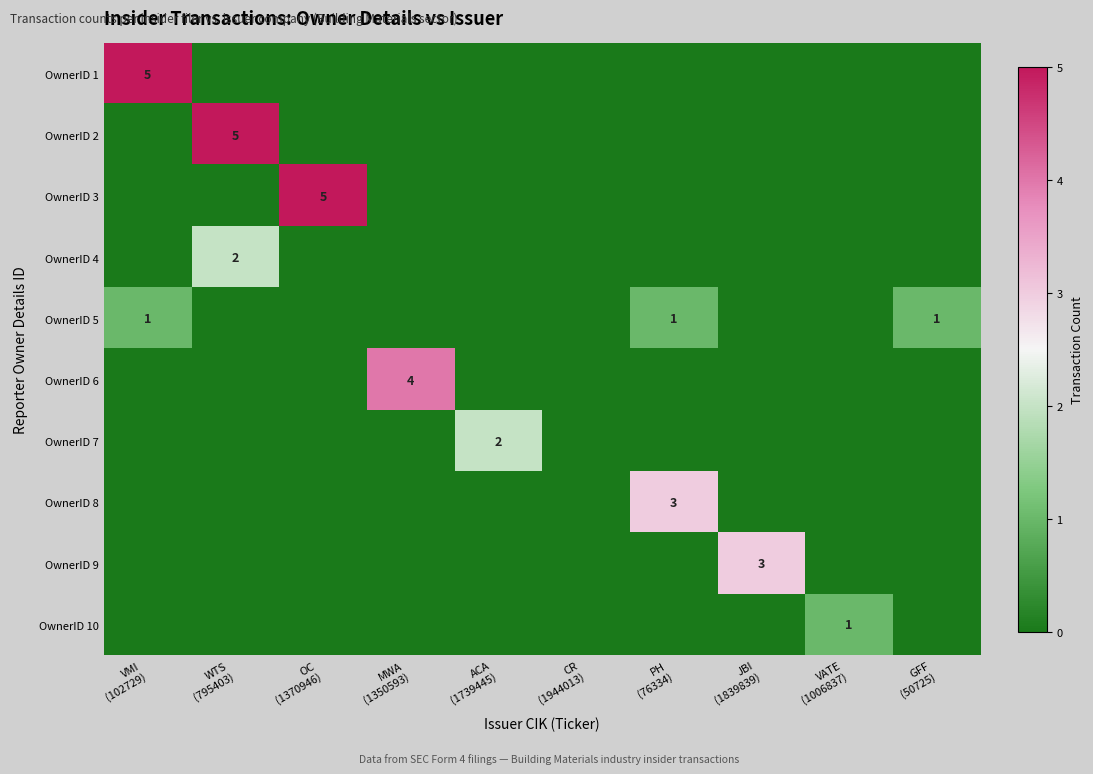

At CR (1944013), list the series in order from largest to smallest.

OwnerID 1, OwnerID 2, OwnerID 3, OwnerID 4, OwnerID 5, OwnerID 6, OwnerID 7, OwnerID 8, OwnerID 9, OwnerID 10